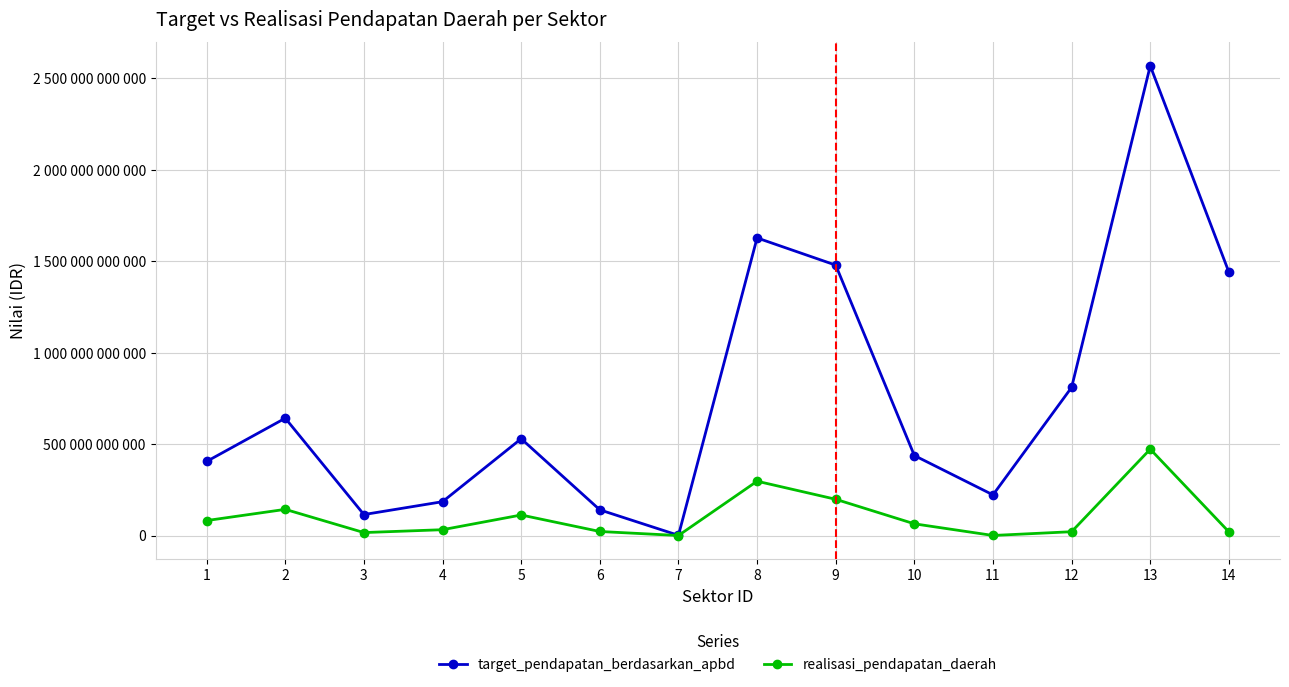

True or false: target_pendapatan_berdasarkan_apbd and realisasi_pendapatan_daerah cross at least once.

False